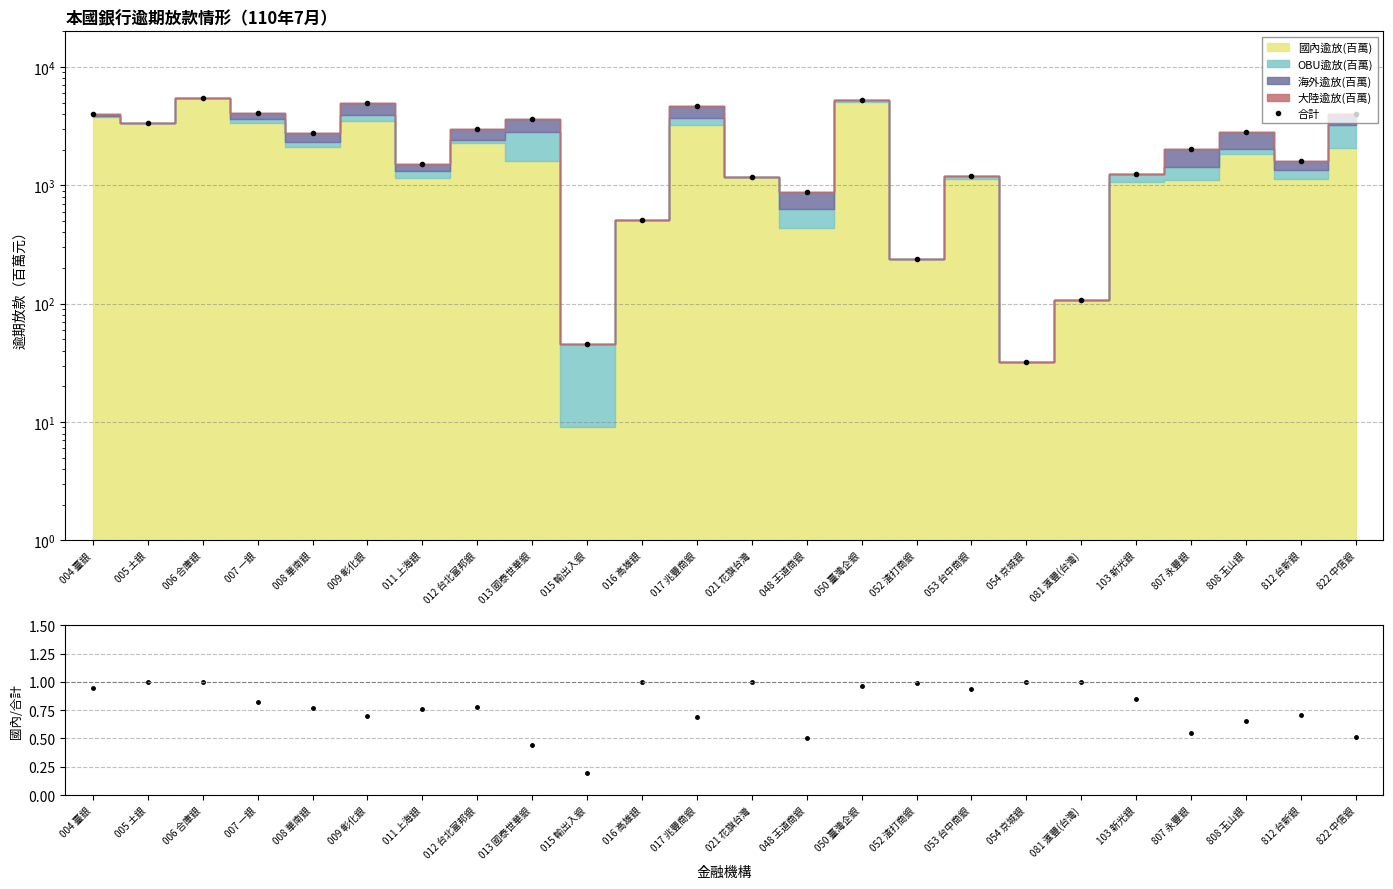

How many lines are shown in the chart?

2